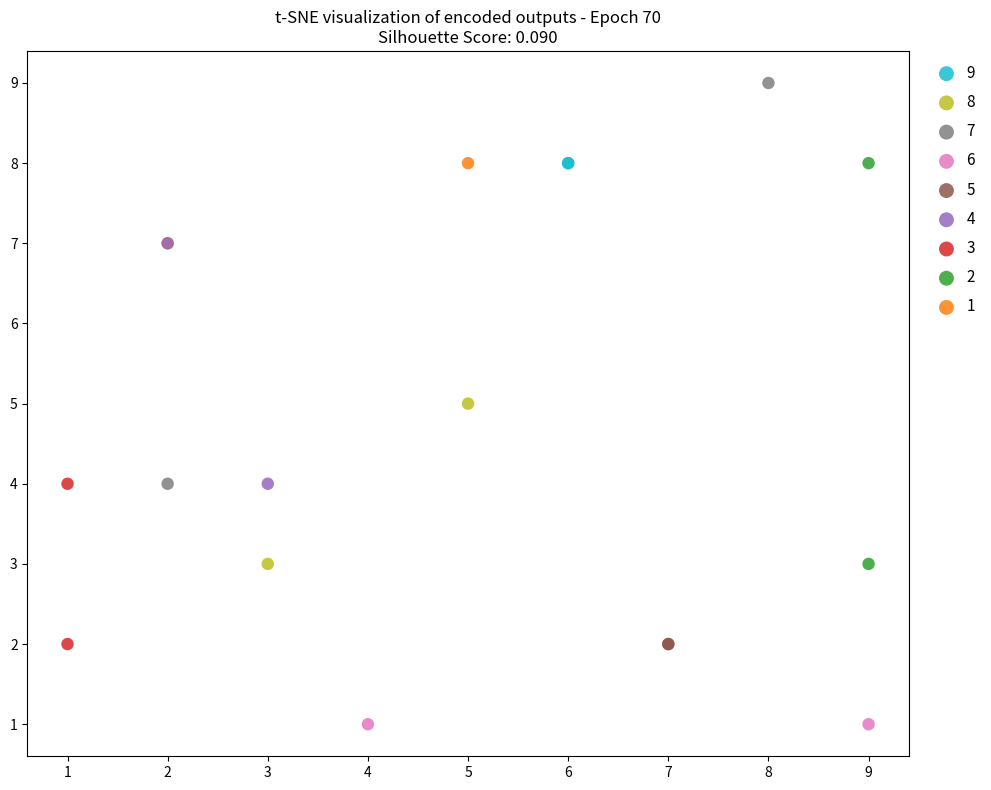

What are all the series names shown in the legend?

9, 8, 7, 6, 5, 4, 3, 2, 1